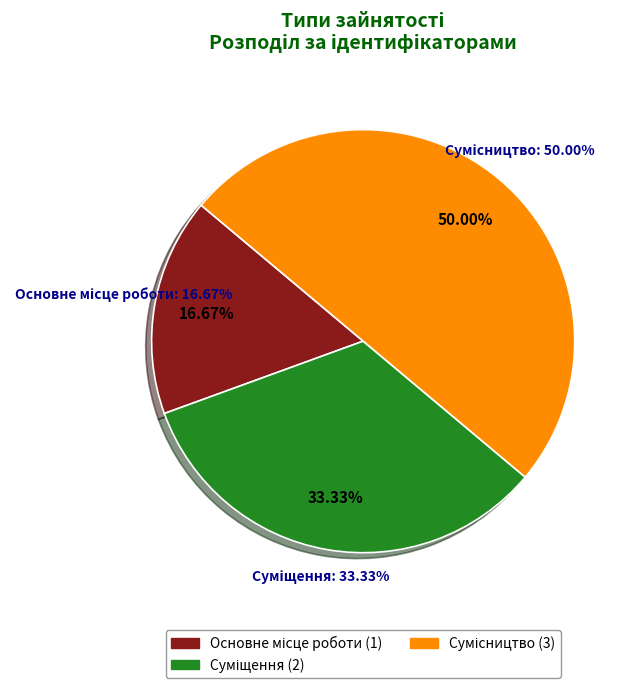

Which slice is the largest?

Сумісництво